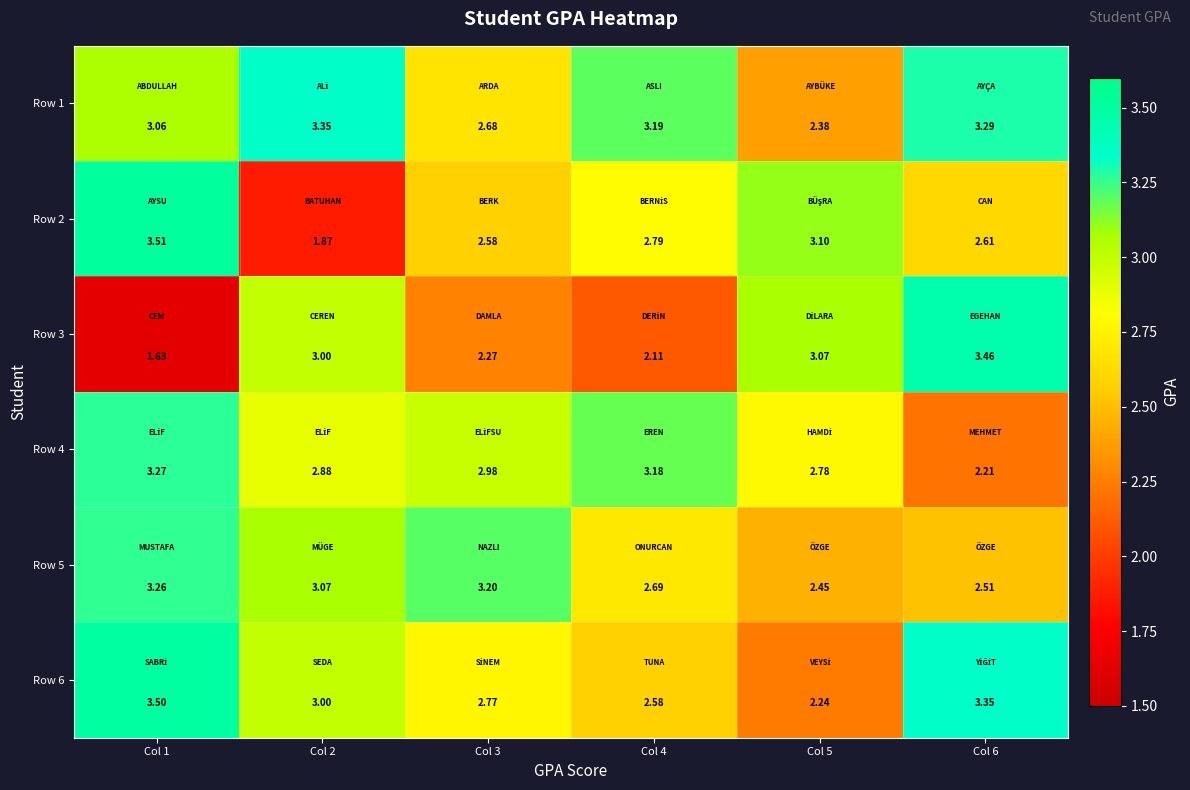

Is the value of Row 1 at Col 6 greater than the value of Row 2 at Col 2?

Yes